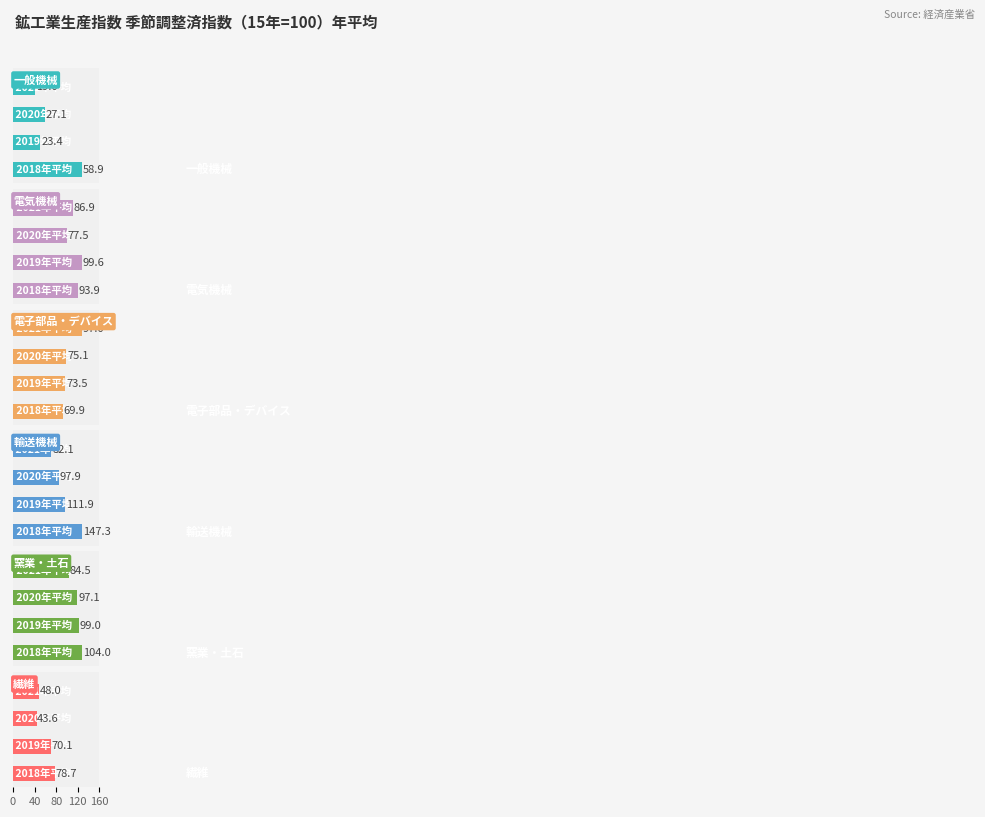

Which series has the widest spread of values?

輸送機械